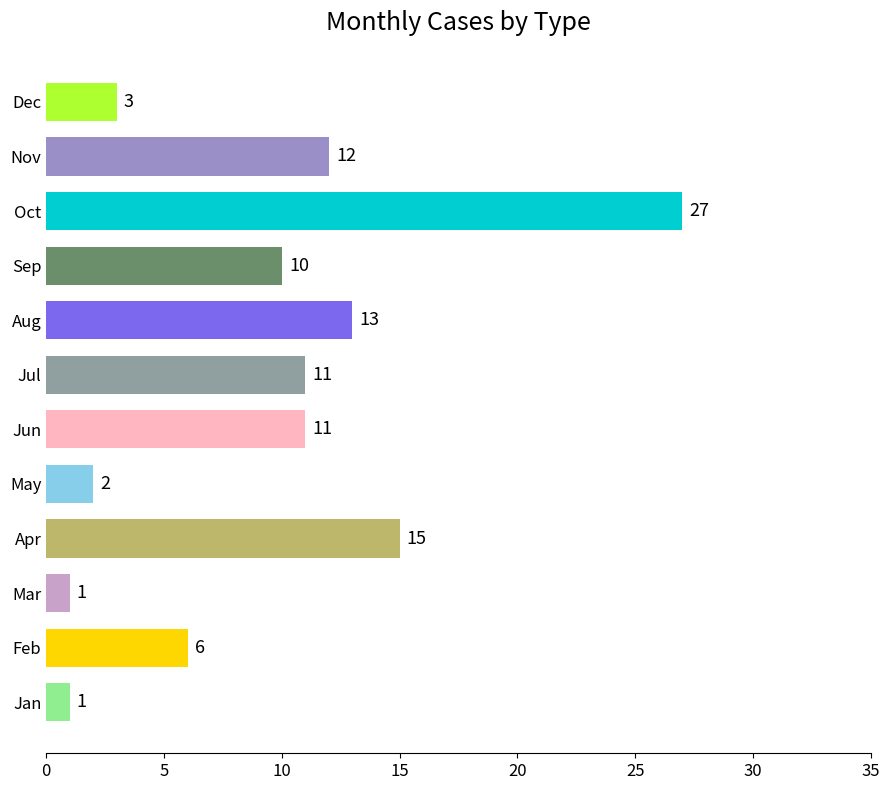

What value does the data have at Feb, to the nearest 5?

5